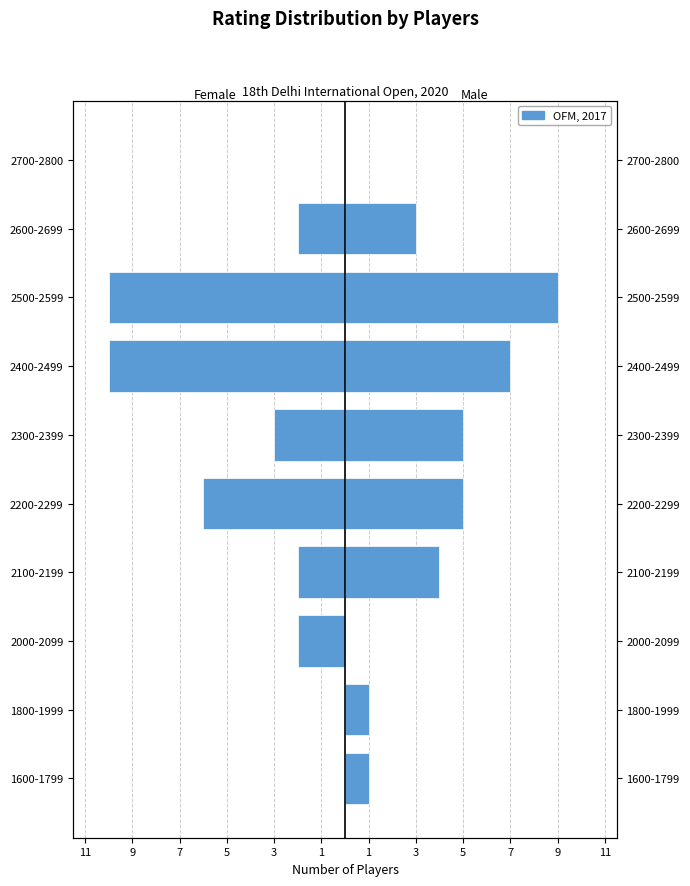

List the series in order of their overall mean, lowest first.

Female (White), Male (Black)